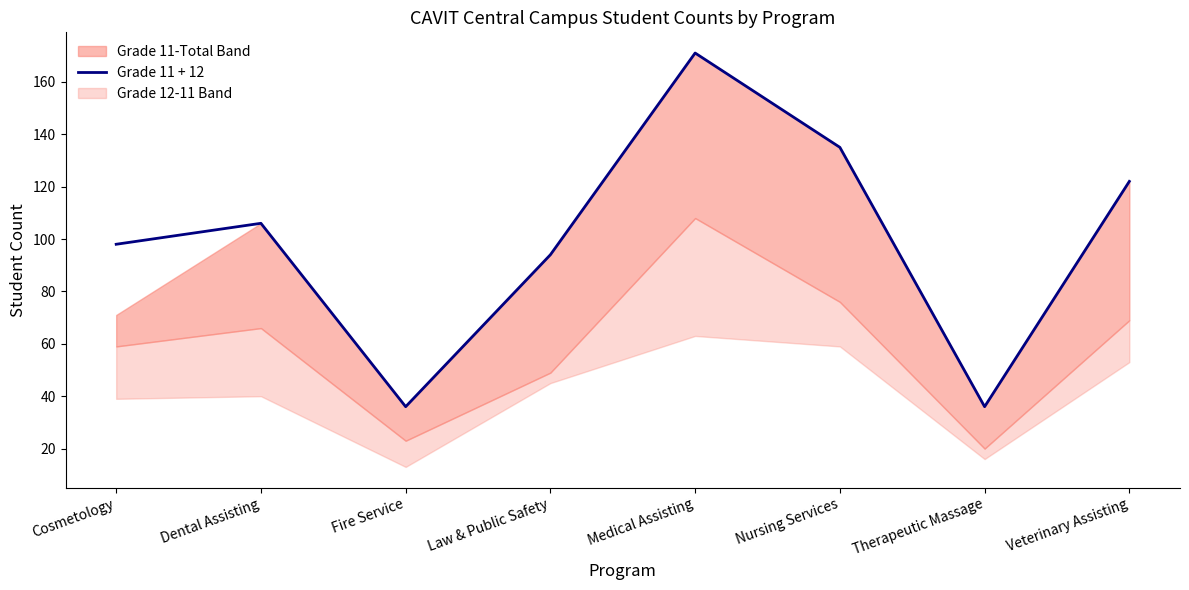

At which category does the chart reach its minimum across all series?

Fire Service